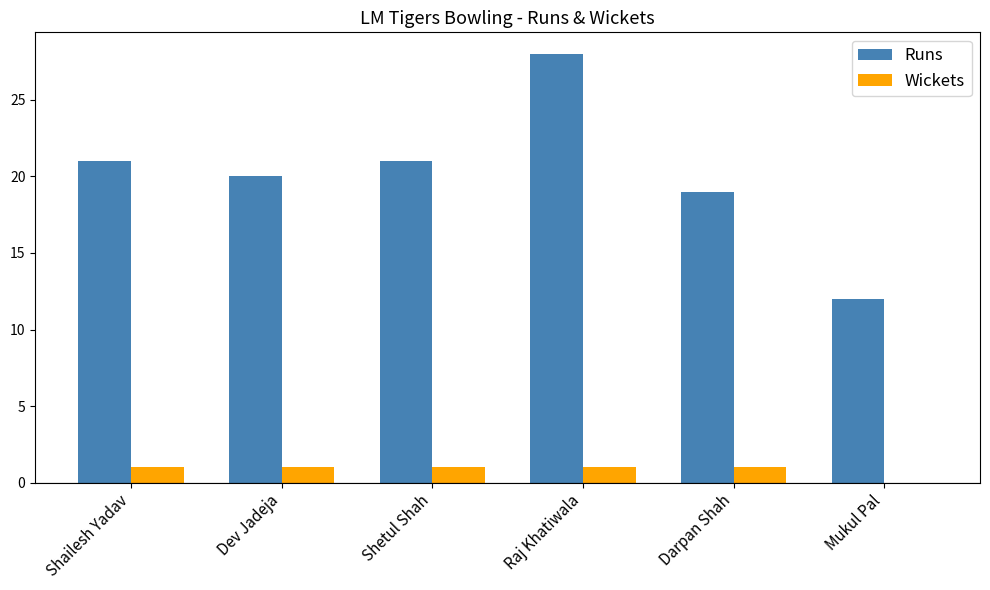

True or false: Runs has a value of 28 at Raj Khatiwala.

True